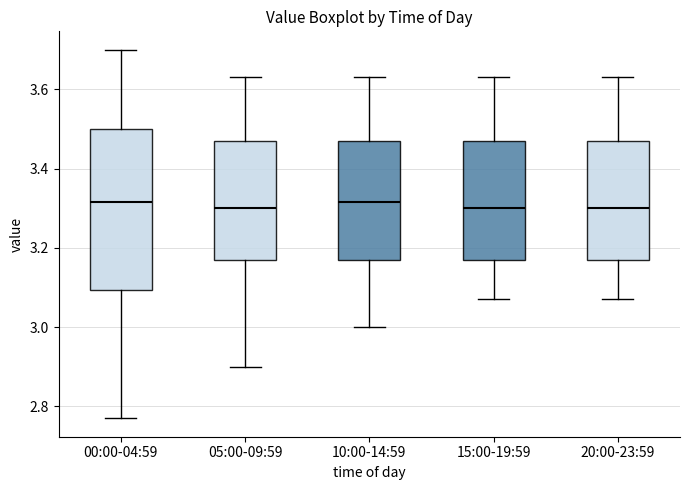

Comparing the boxes themselves (not the whiskers), which one is the tallest?

00:00-04:59